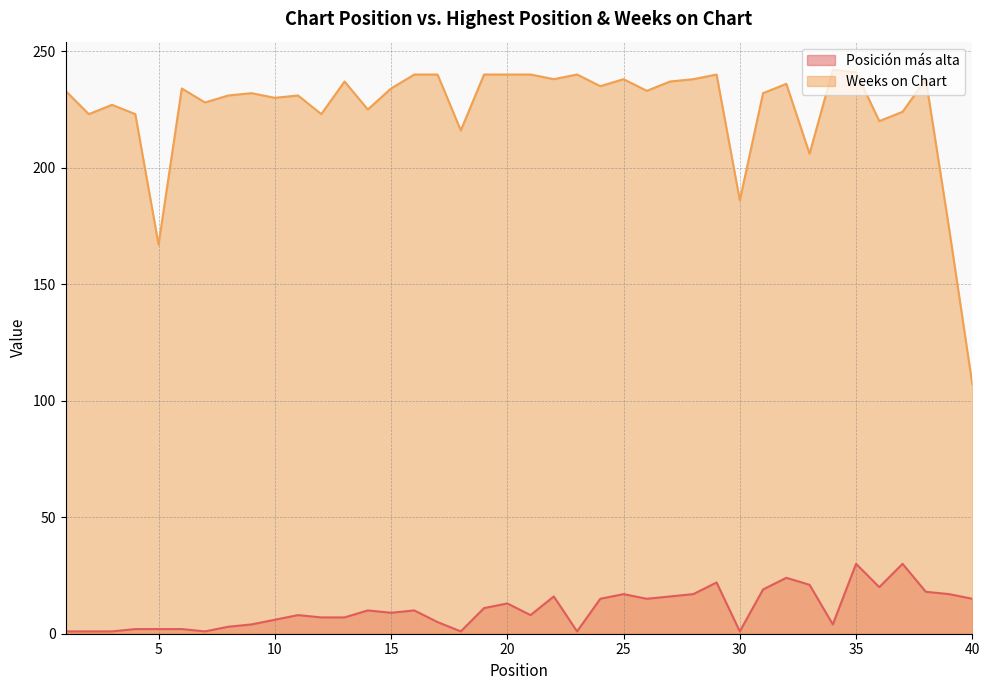

Count the number of categories in the chart.

40